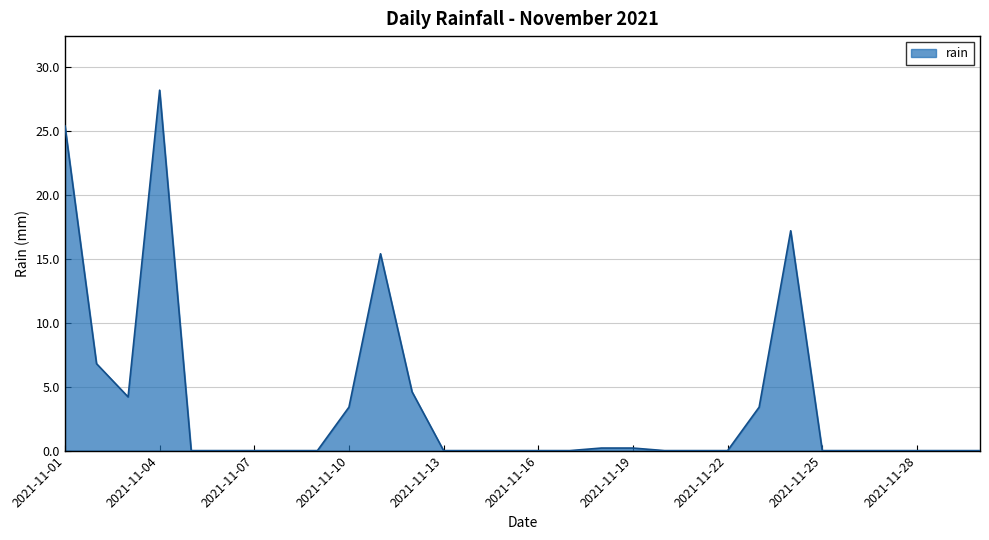

What is the greatest value displayed?

28.2